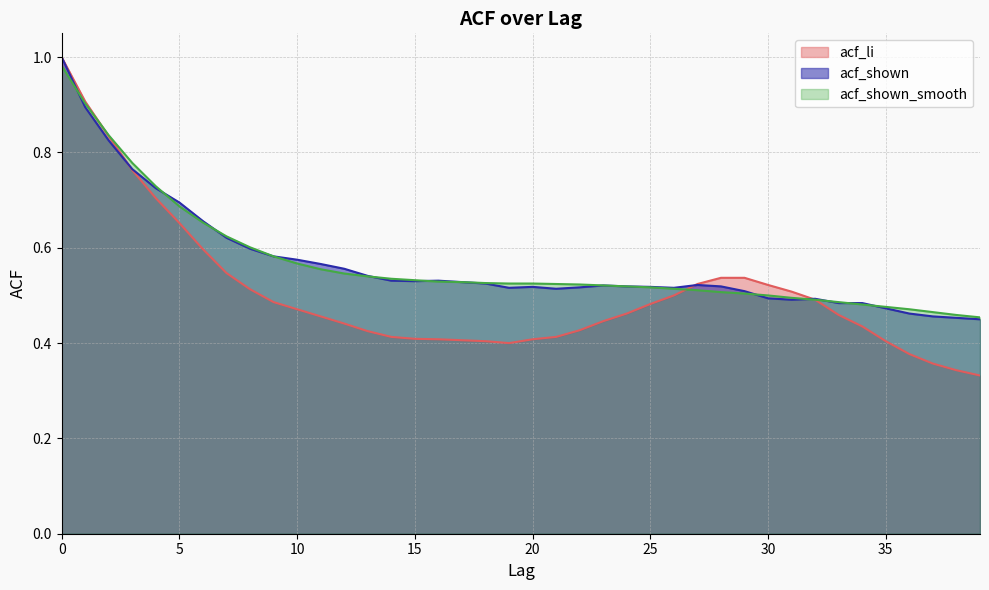

Does the chart display data point markers on the line(s)?

No